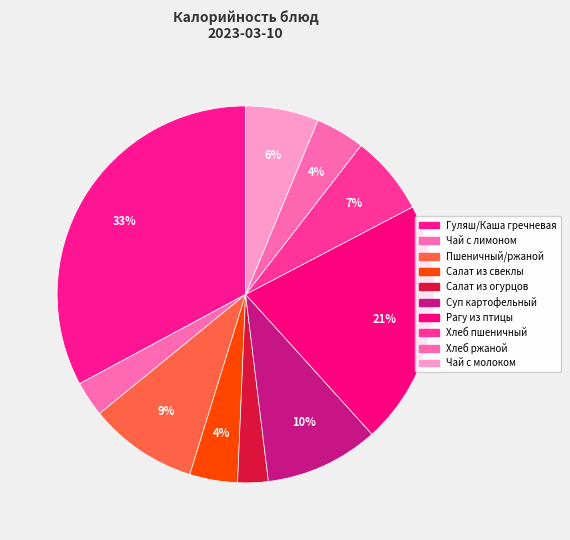

To the nearest percent, what portion does Гуляш/Каша гречневая represent?

33%